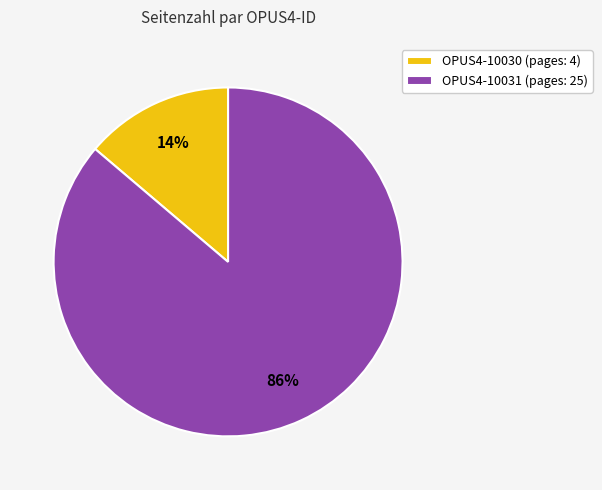

The OPUS4-10030 (pages: 4) slice represents 14% of the pie. True or false?

True